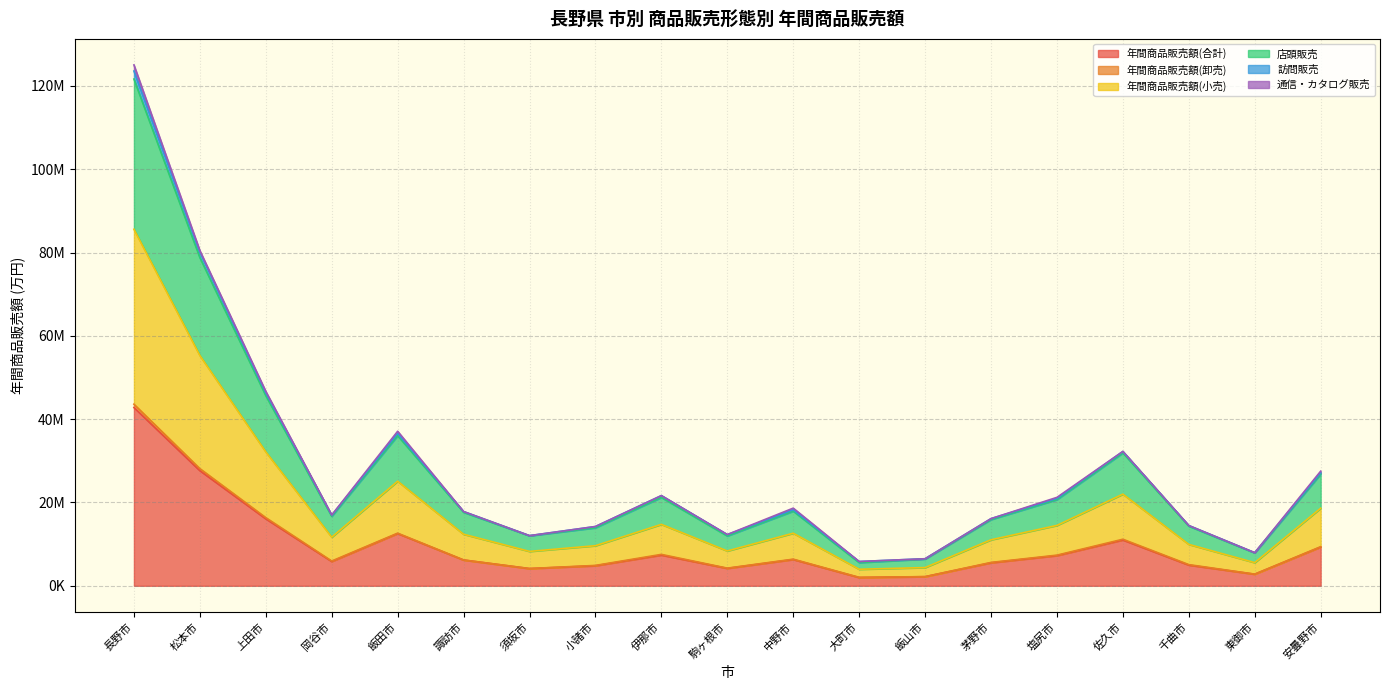

Is it true that 年間商品販売額(合計) equals 4811169 at 小諸市?

True